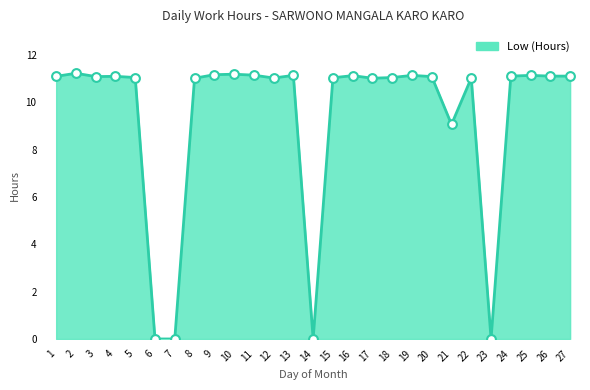

What is the change in value from 8 to 24?

+0.1